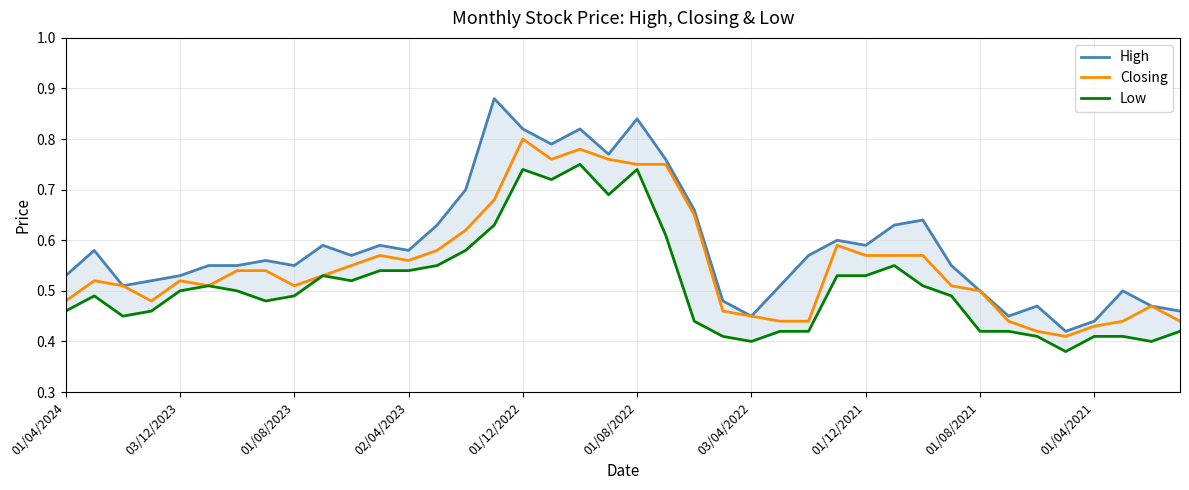

True or false: Closing has a value of 0.5 at 01/08/2021.

True